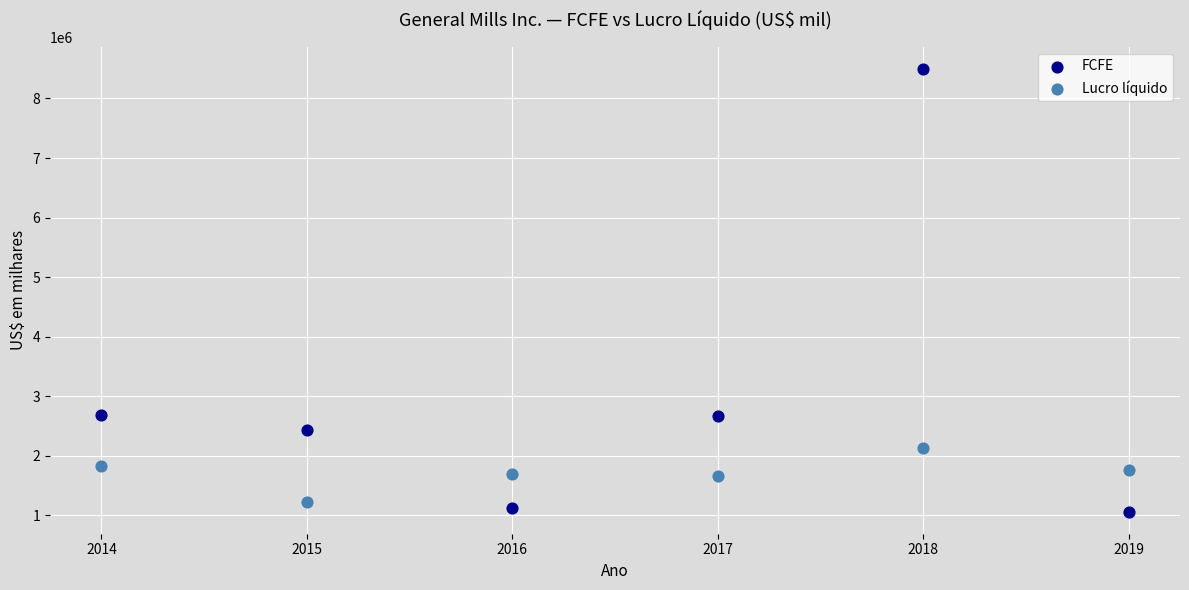

Across all data points, what is the average X value?

2016